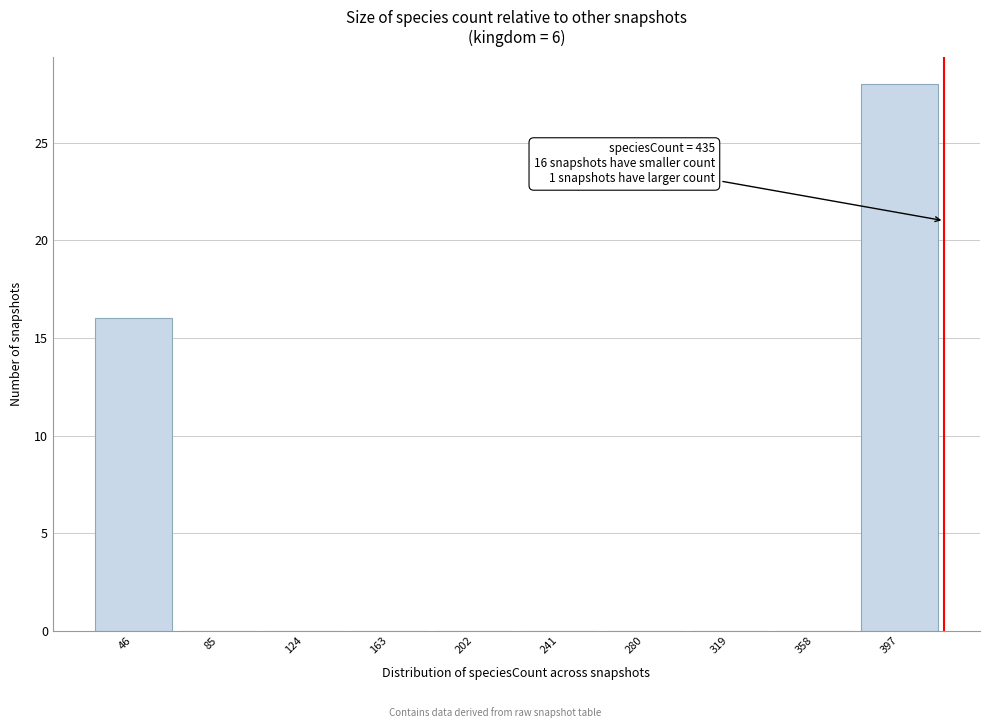

Reading left to right, transcribe all the data shown in this chart.

46=16	85=0	124=0	163=0	202=0	241=0	280=0	319=0	358=0	397=28